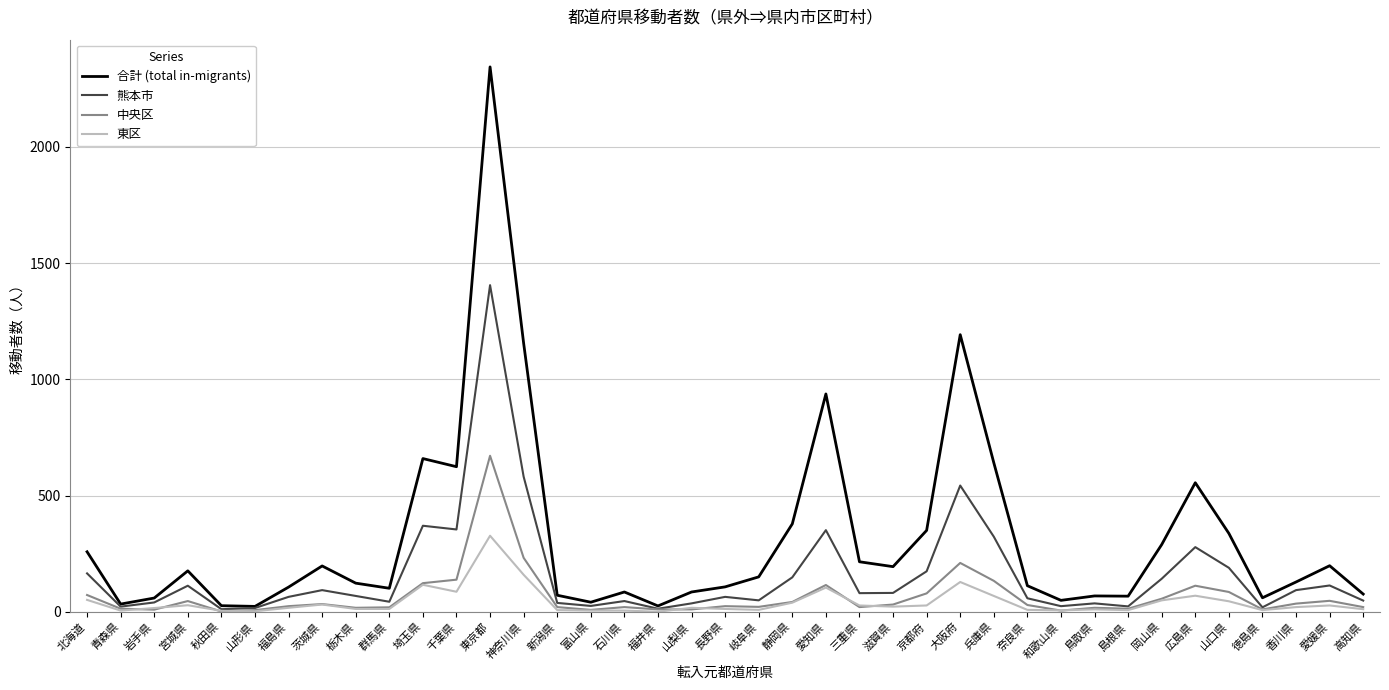

What is the maximum value for 東区?

327